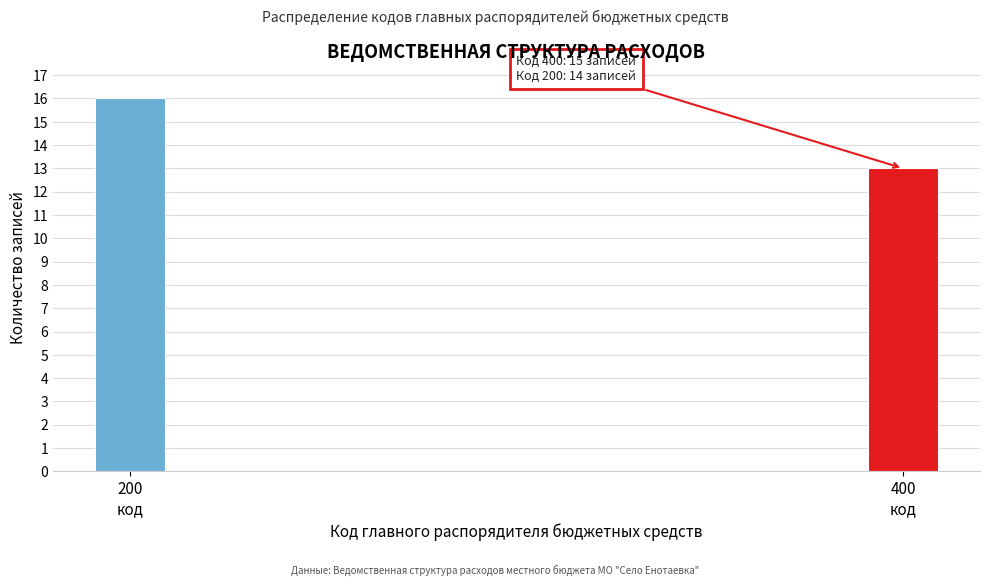

Reading left to right, what are all the values shown in this chart?

16	13